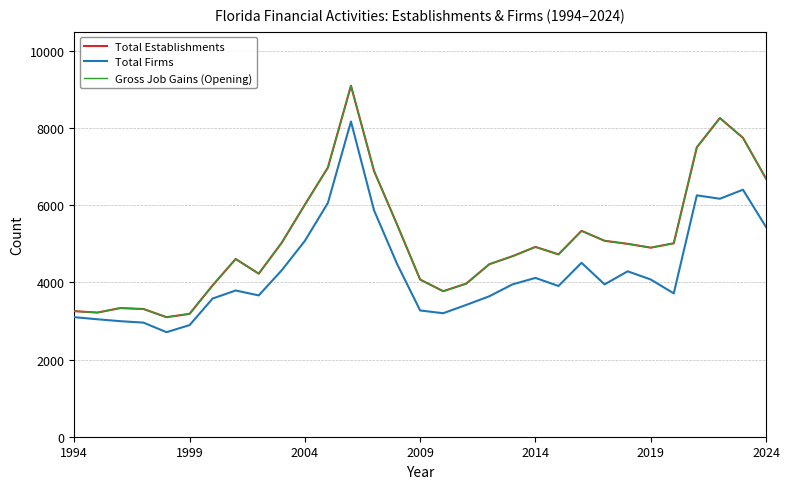

True or false: Total Firms and Total Establishments cross at least once.

False